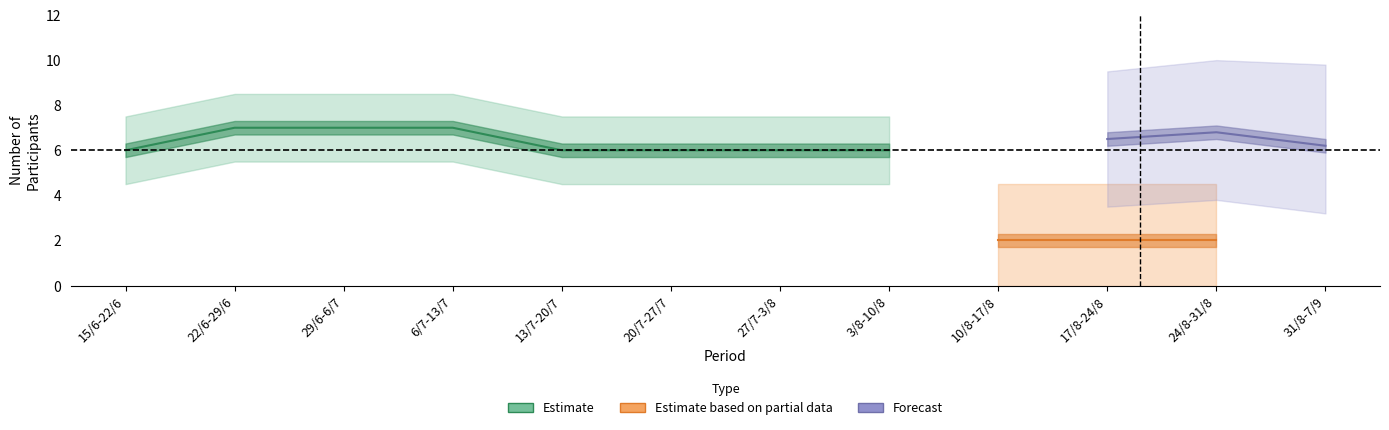

True or false: ΤΑΚΤΙΚΟΣ has a value of 10 at 31/8-7/9.

False